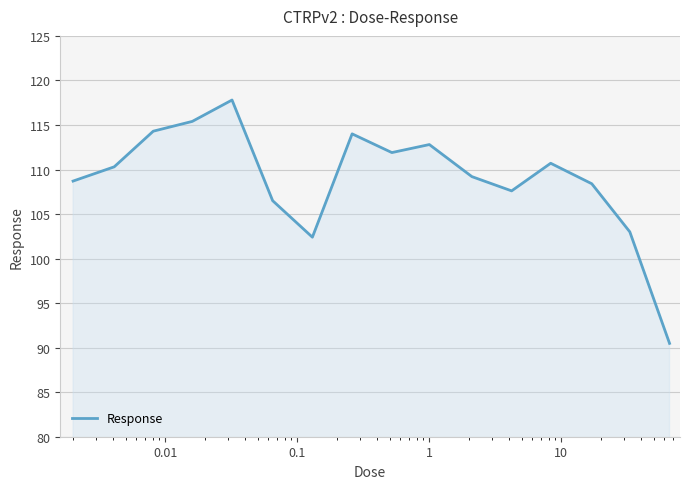

What is the difference between the maximum and minimum values?

27.3